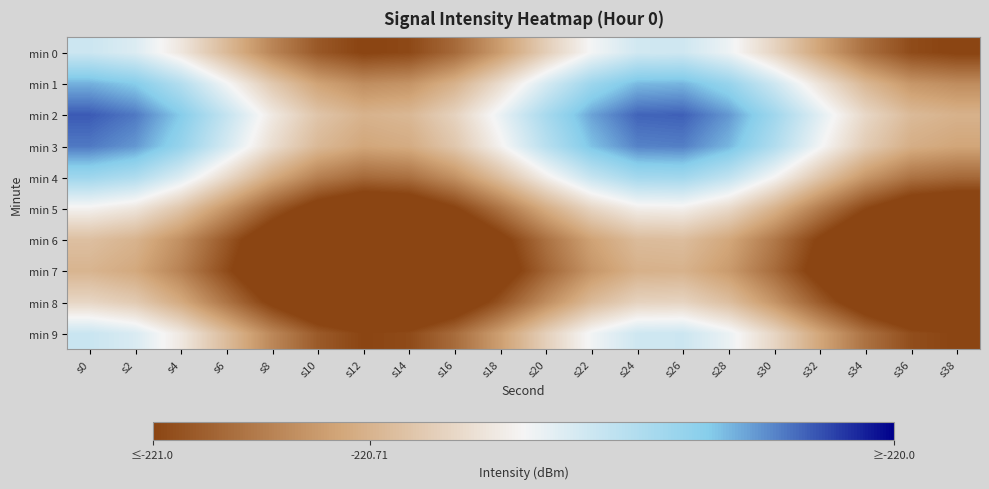

Between s8 and s30, which is larger?

s30